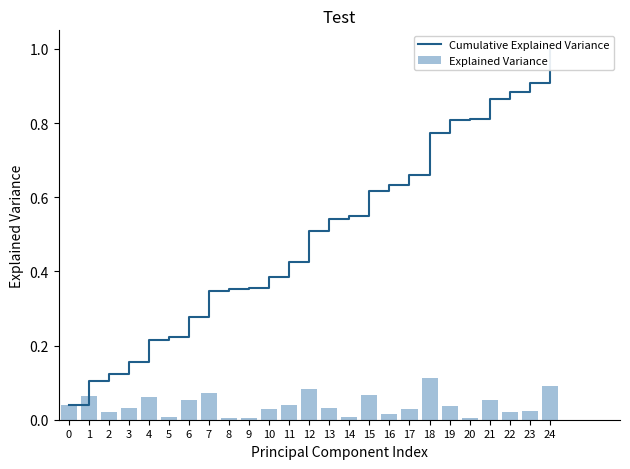

Reading left to right, list all the values displayed in this chart.

Cumulative Explained Variance: 0=0.0	1=0.1	2=0.1	3=0.2	4=0.2	5=0.2	6=0.3	7=0.3	8=0.4	9=0.4	10=0.4	11=0.4	12=0.5	13=0.5	14=0.5	15=0.6	16=0.6	17=0.7	18=0.8	19=0.8	20=0.8	21=0.9	22=0.9	23=0.9	24=1.0
Explained Variance: 0=0.0	1=0.1	2=0.0	3=0.0	4=0.1	5=0.0	6=0.1	7=0.1	8=0.0	9=0.0	10=0.0	11=0.0	12=0.1	13=0.0	14=0.0	15=0.1	16=0.0	17=0.0	18=0.1	19=0.0	20=0.0	21=0.1	22=0.0	23=0.0	24=0.1